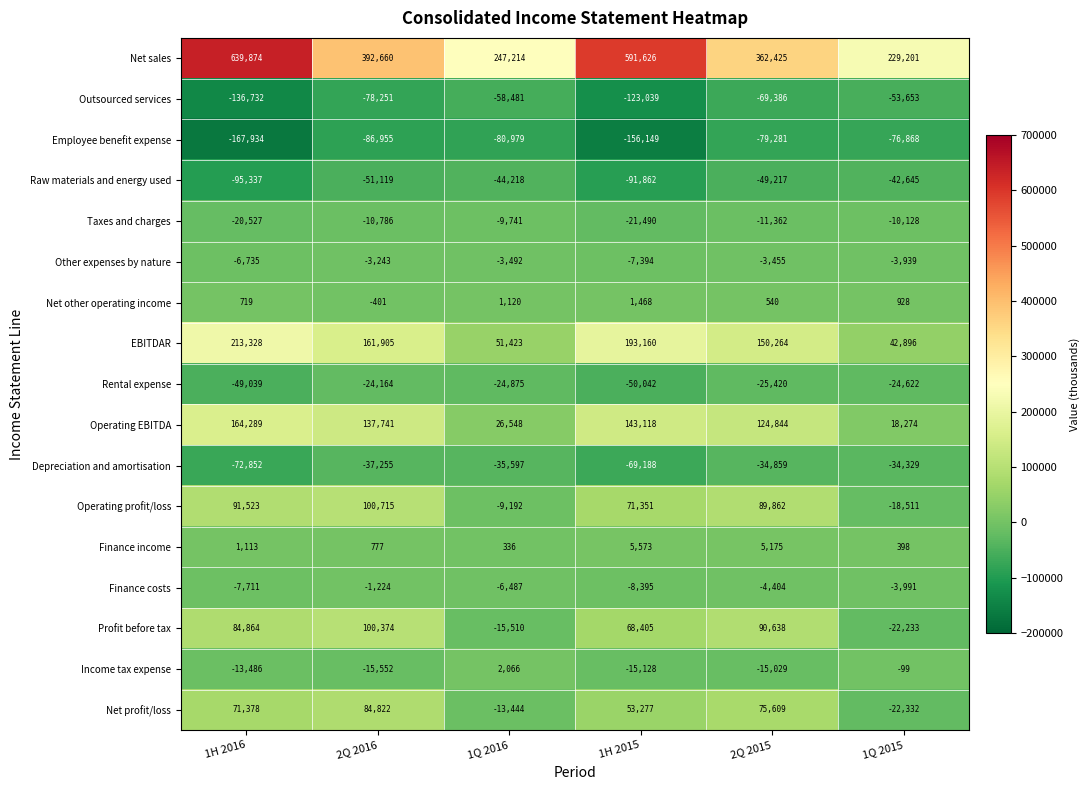

Which series has the largest range (max minus min)?

Net sales